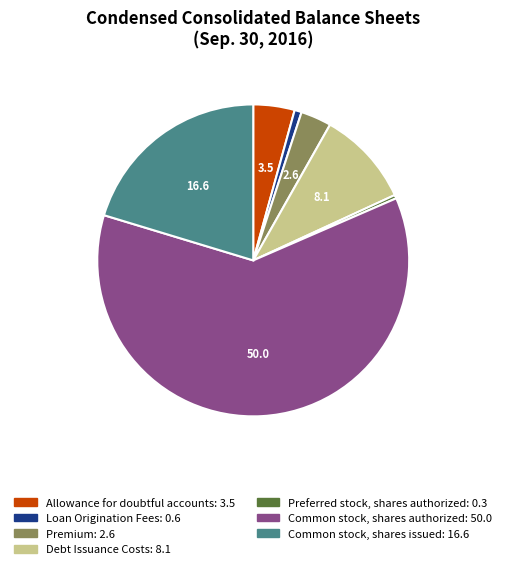

Combined, do Common stock, shares issued and Allowance for doubtful accounts account for over 50%?

No